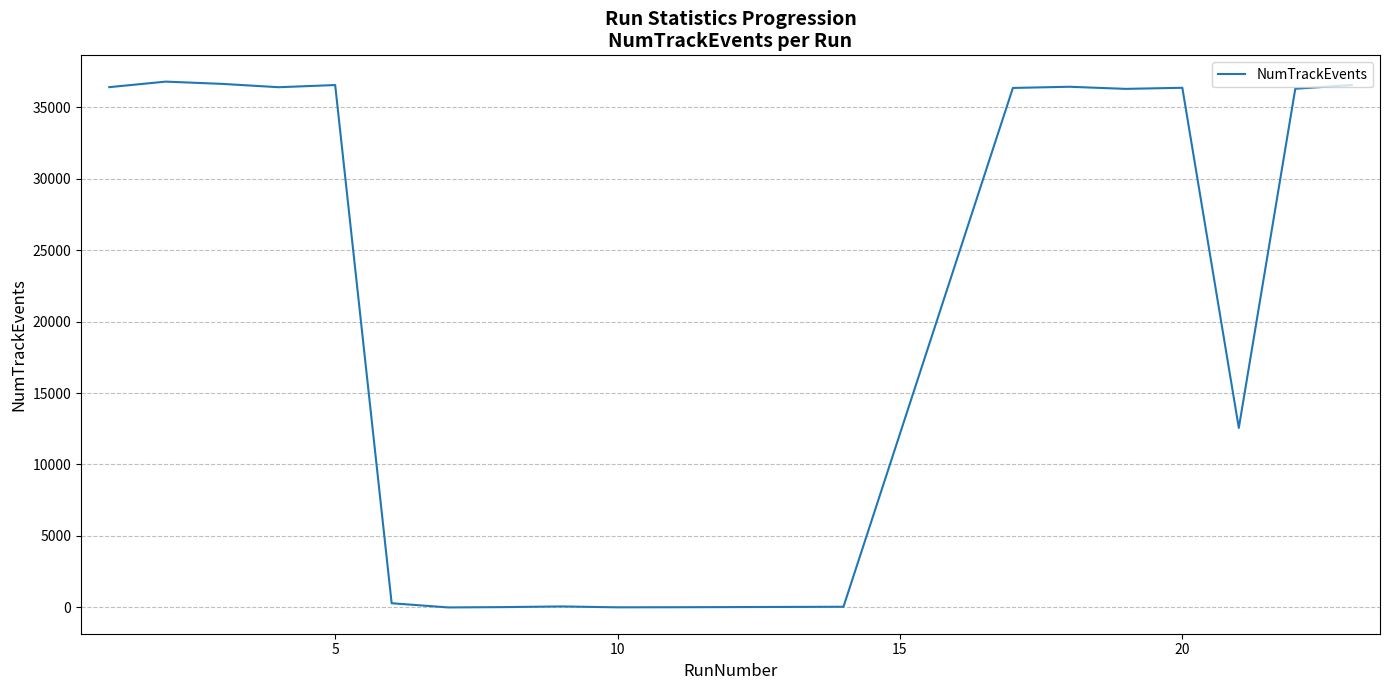

What is the greatest value displayed?

36782